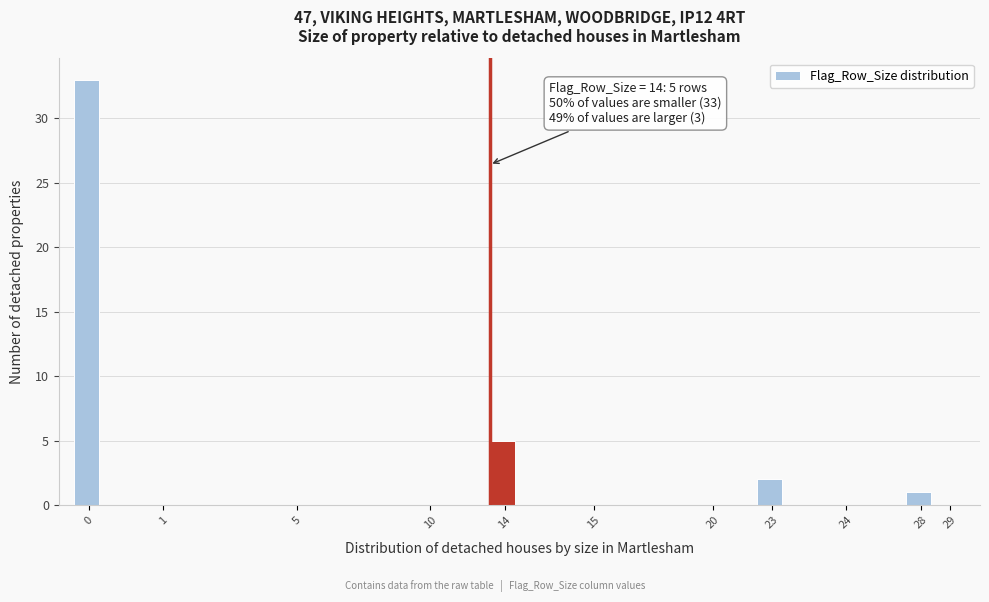

Reading right to left, list all the values displayed in this chart.

29=0	28=1	24=0	23=2	20=0	15=0	14=5	10=0	5=0	1=0	0=33